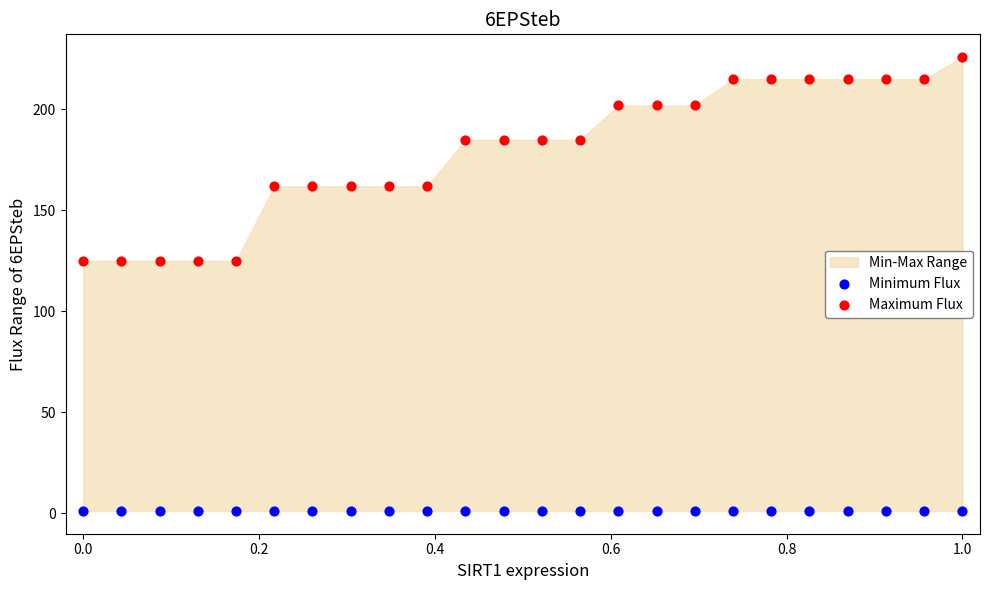

Which series contains the highest Y value?

Maximum Flux